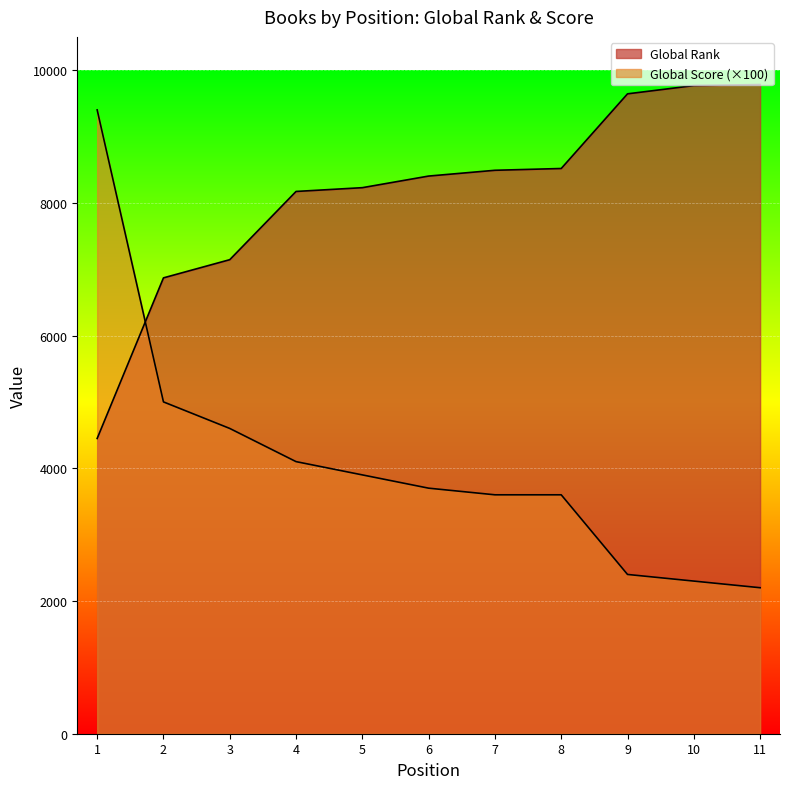

True or false: Global Rank has a value of 17298 at 9.

False